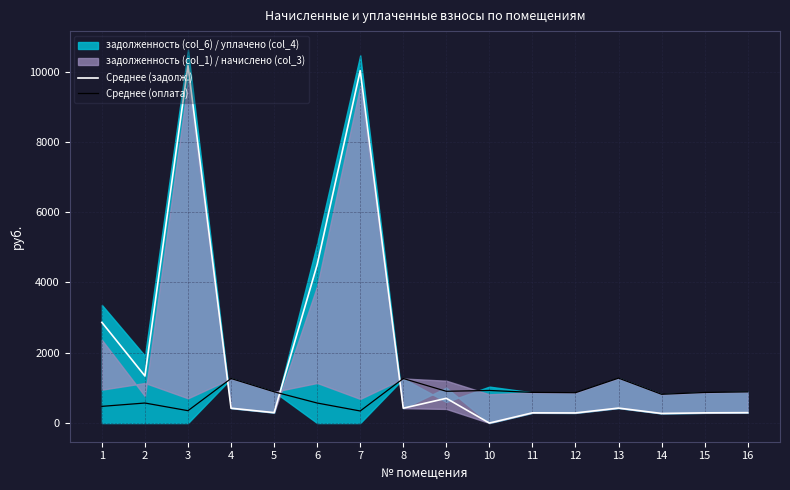

Rank the series by their maximum value, from highest to lowest.

Среднее (задолж.), Среднее (оплата)